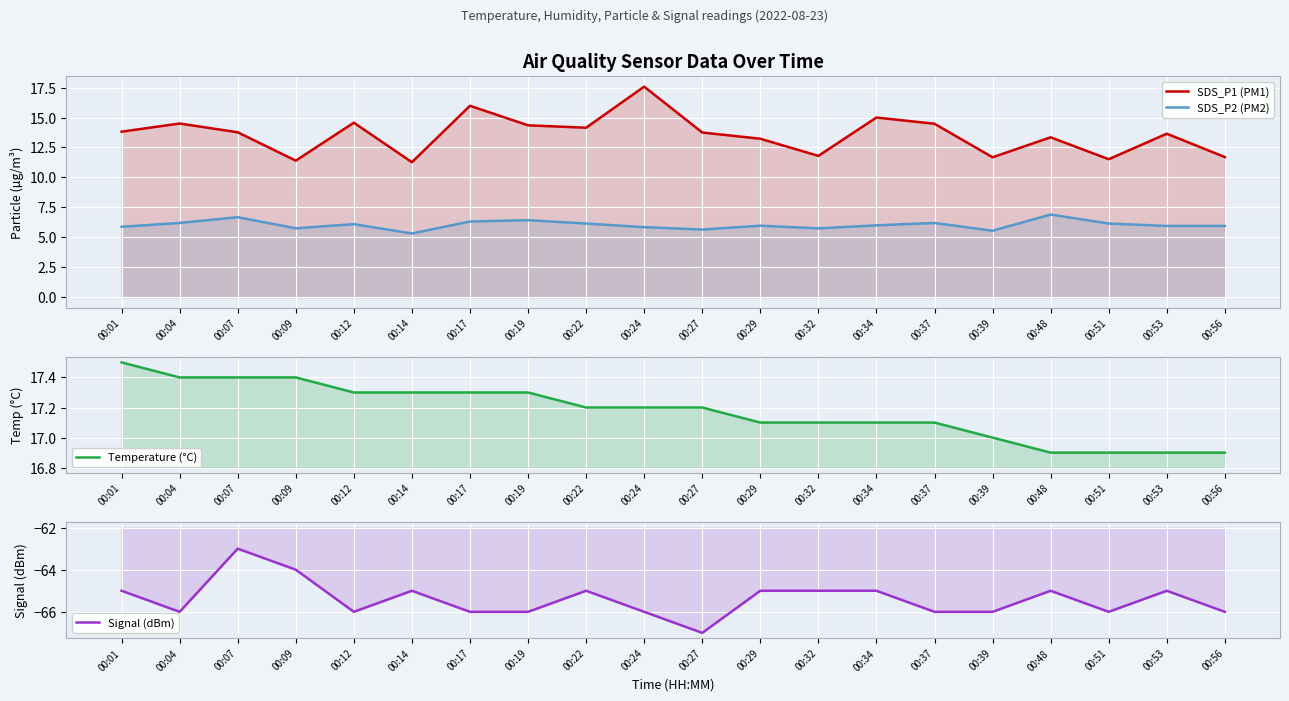

At which category is the sum across all series the highest?

00:07